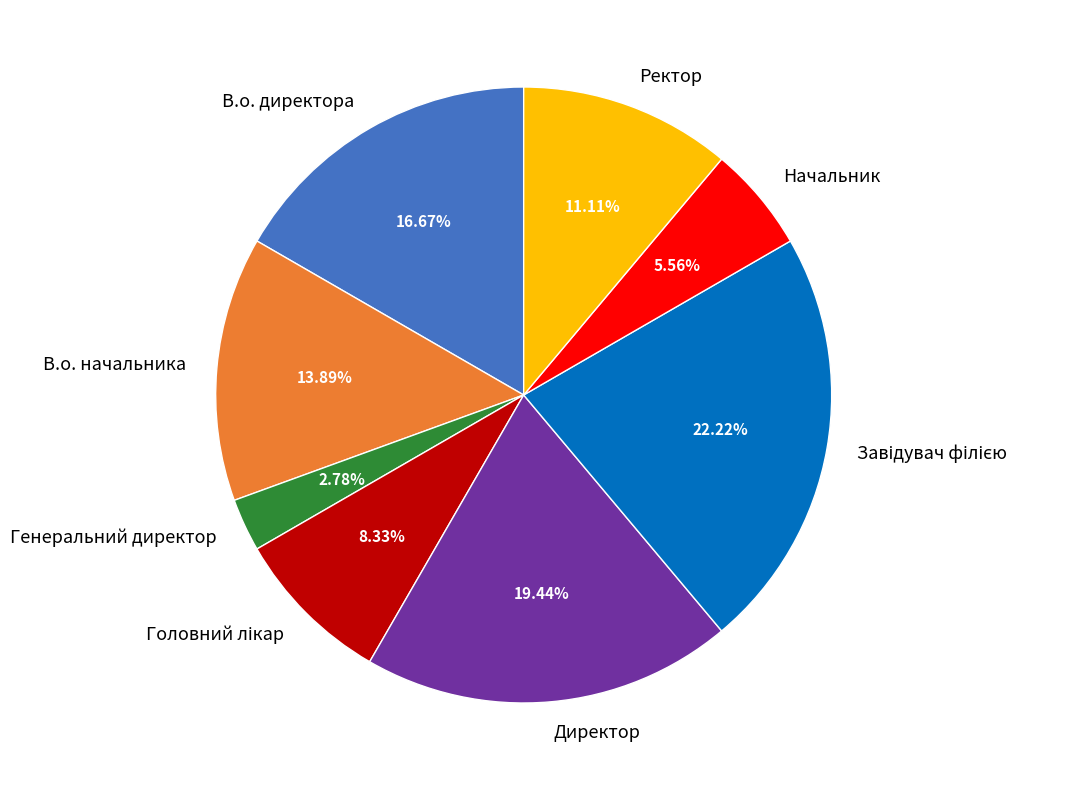

To the nearest percent, what is the difference between the Генеральний директор and Директор slice percentages?

17%